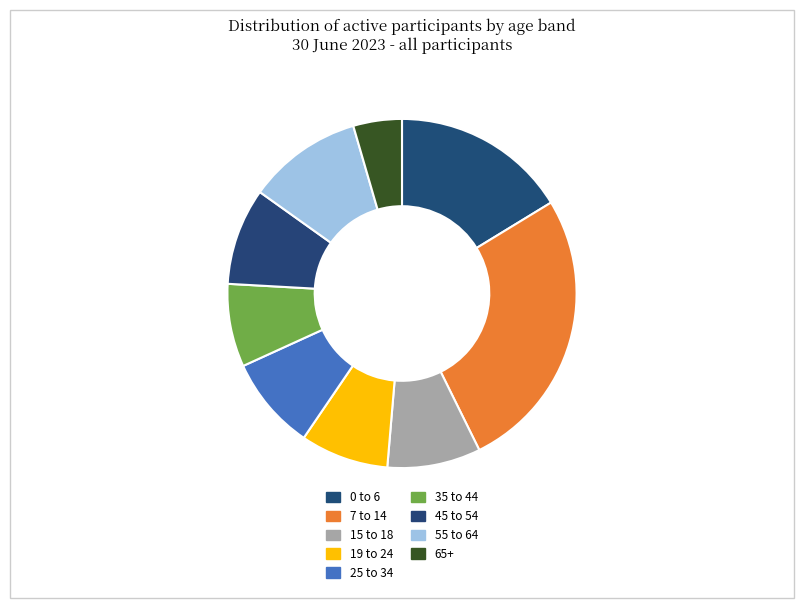

Which slice is the smallest?

65+